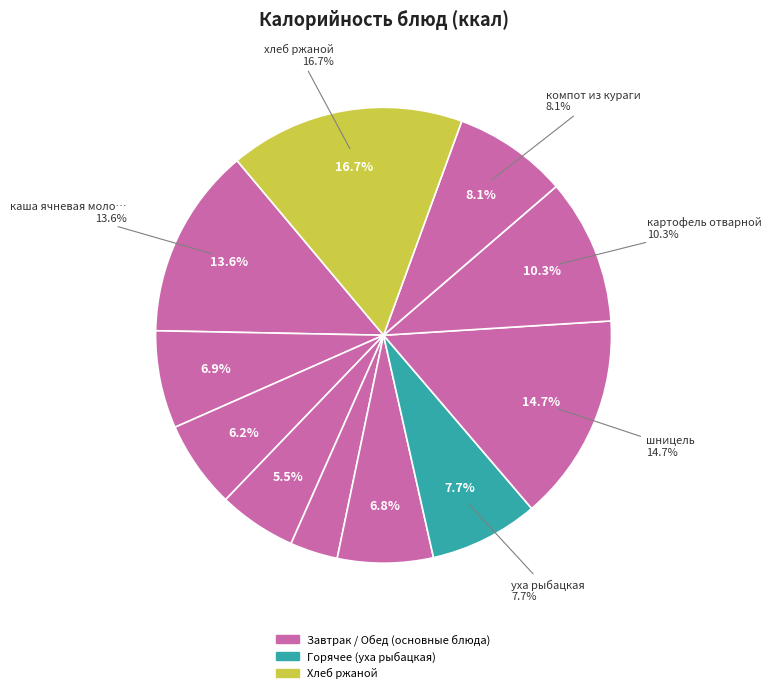

Does хлеб пшеничный represent more than half of the total?

No